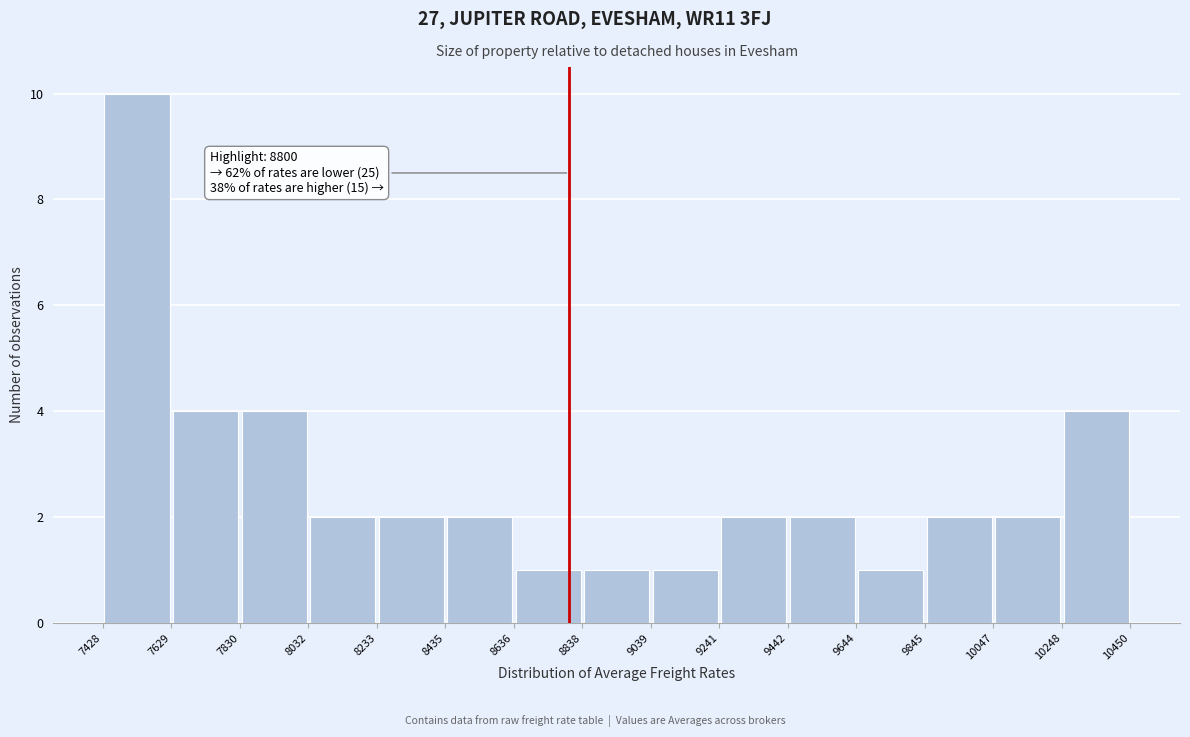

Over which range of the x-axis is the bar tallest?

7428 to 7629